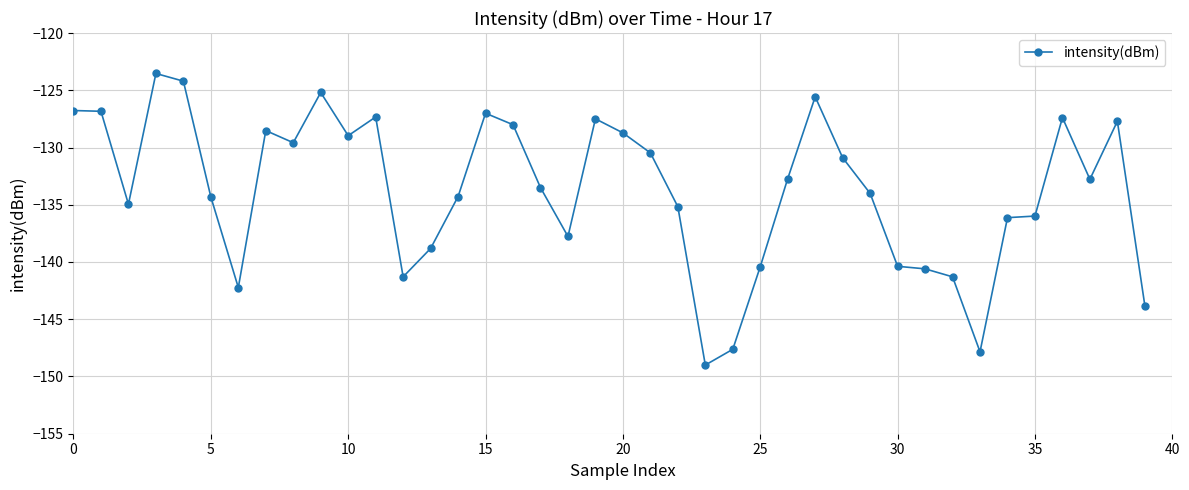

True or false: the data has more than 1 interior local peaks.

True